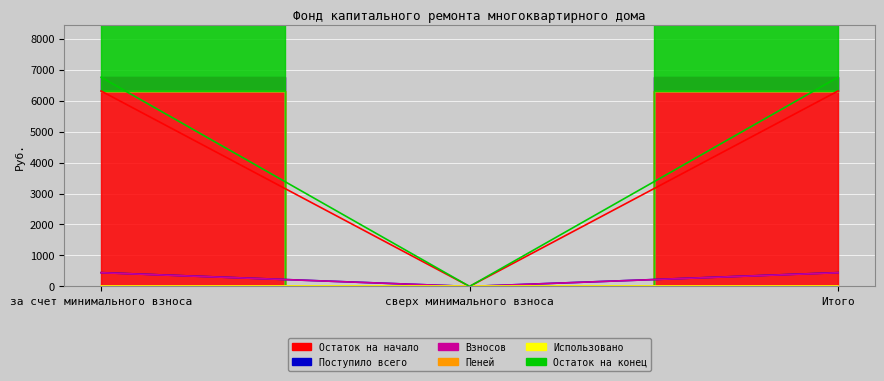

How many categories are shown in the chart?

3